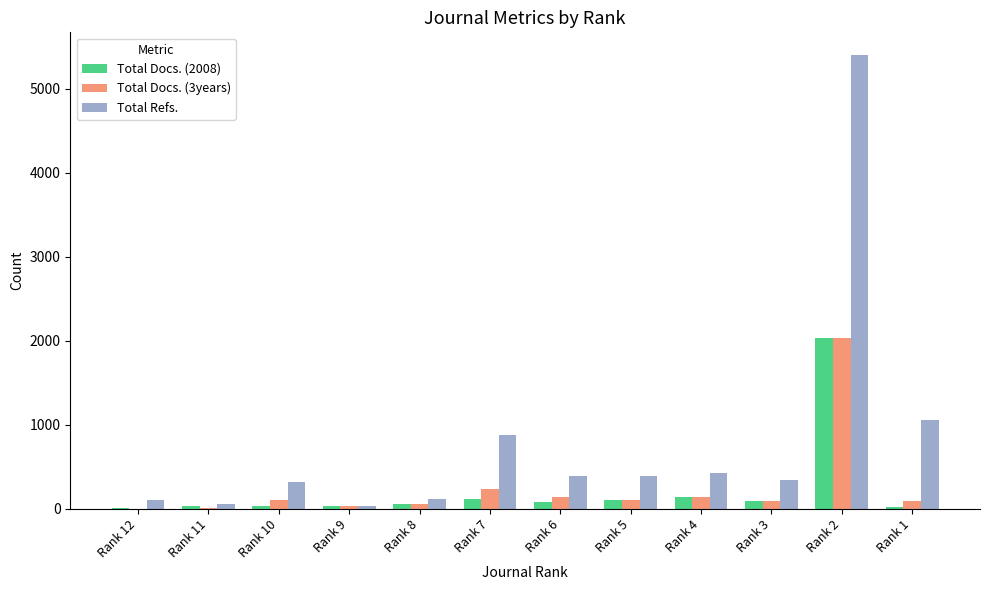

Is it true that Total Docs. (3years) equals 29 at Rank 9?

True